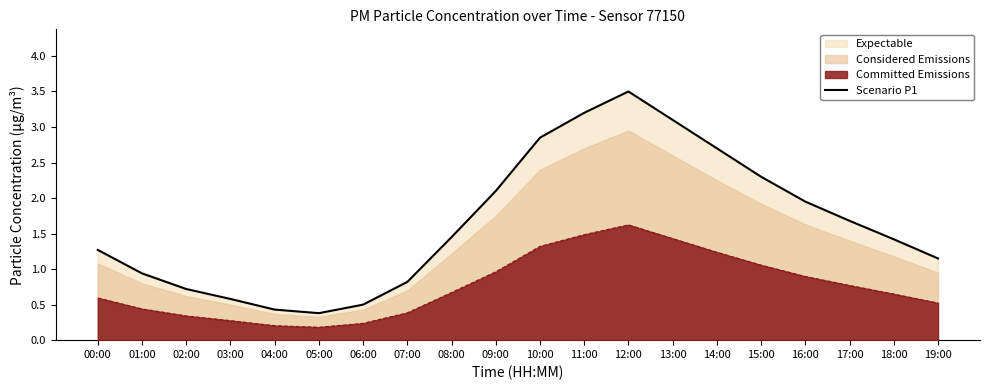

List the labels in order of value, smallest first.

05:00, 04:00, 06:00, 03:00, 02:00, 07:00, 01:00, 19:00, 00:00, 18:00, 08:00, 17:00, 16:00, 09:00, 15:00, 14:00, 10:00, 13:00, 11:00, 12:00